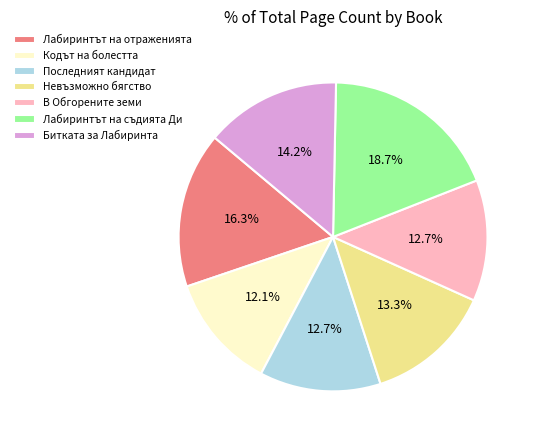

To the nearest percent, what portion does Последният кандидат represent?

13%